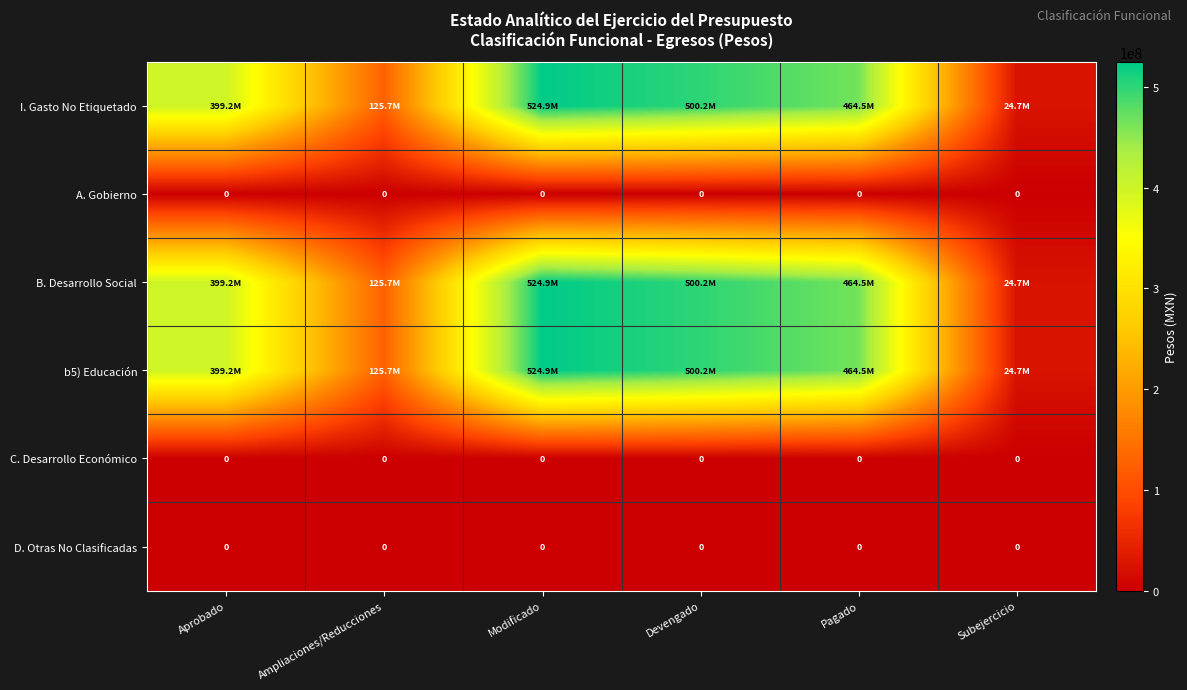

At which category is the sum across all series the highest?

Modificado